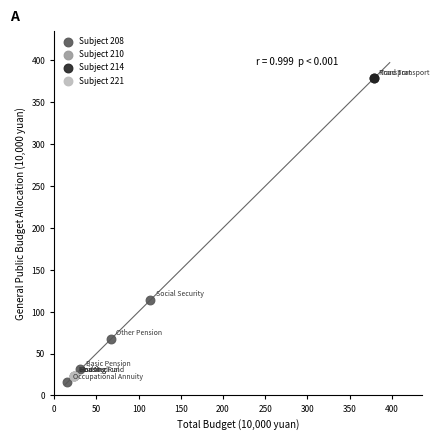

What are all the series names shown in the legend?

Subject 208, Subject 210, Subject 214, Subject 221